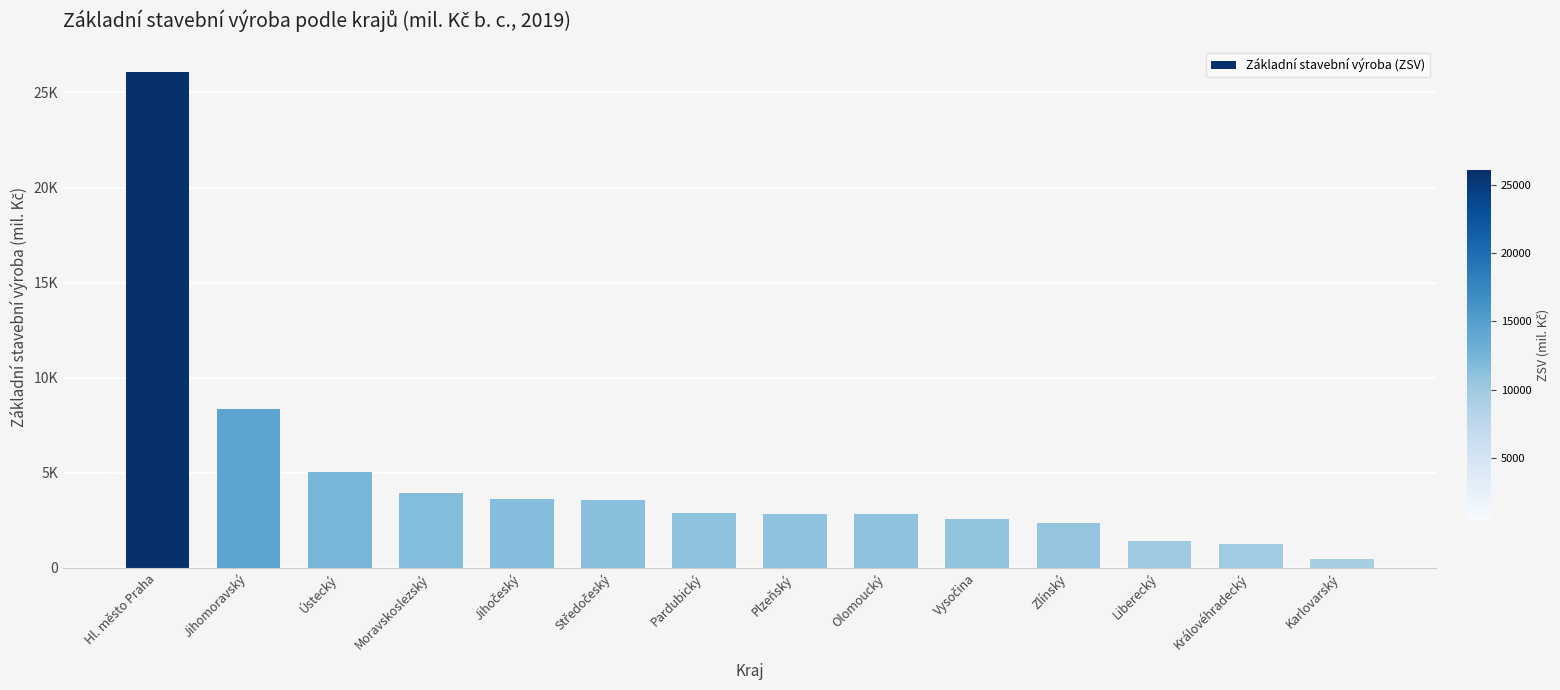

Does the chart contain any negative values?

No